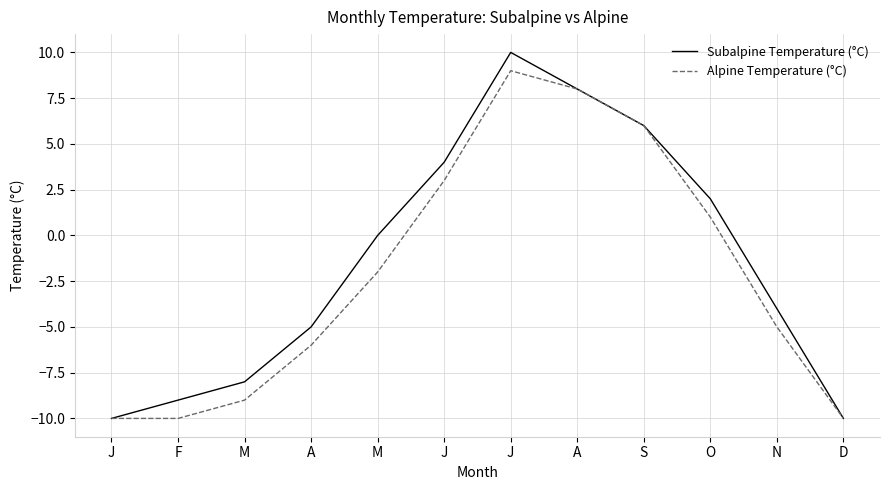

Which category has the highest value in the Alpine Temperature (°C) series?

J